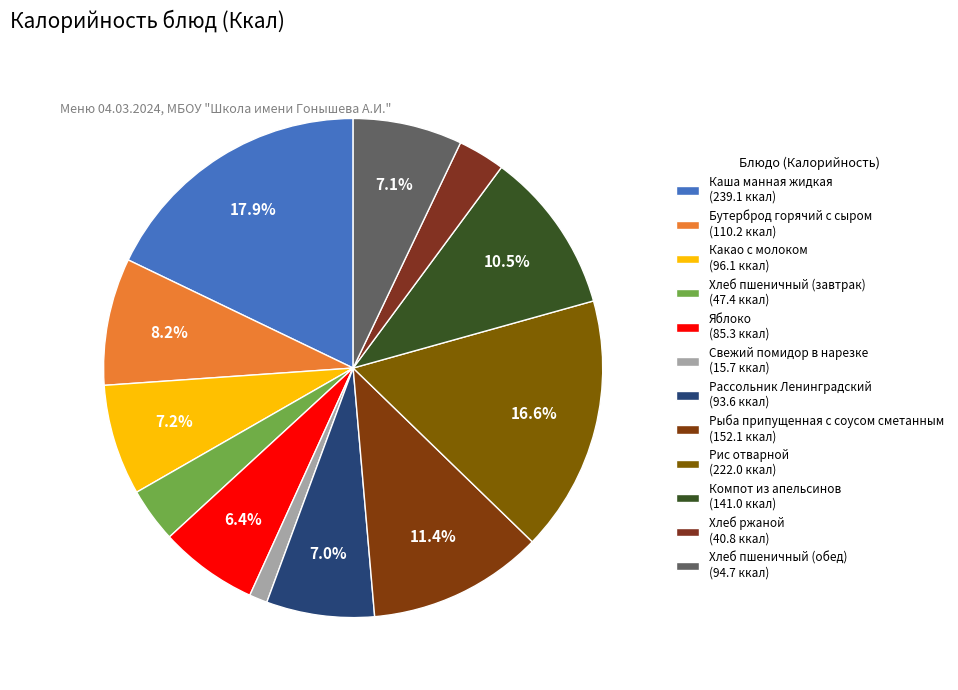

How many segments does this pie chart have?

12